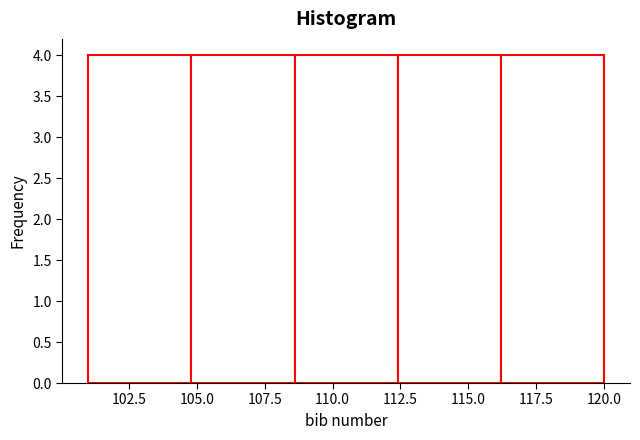

What is the height of the bar covering 104.8 to 108.6 on the x-axis? Neither the bar edges nor the heights are printed on the chart, so give them approximately, as read against the axes.

4